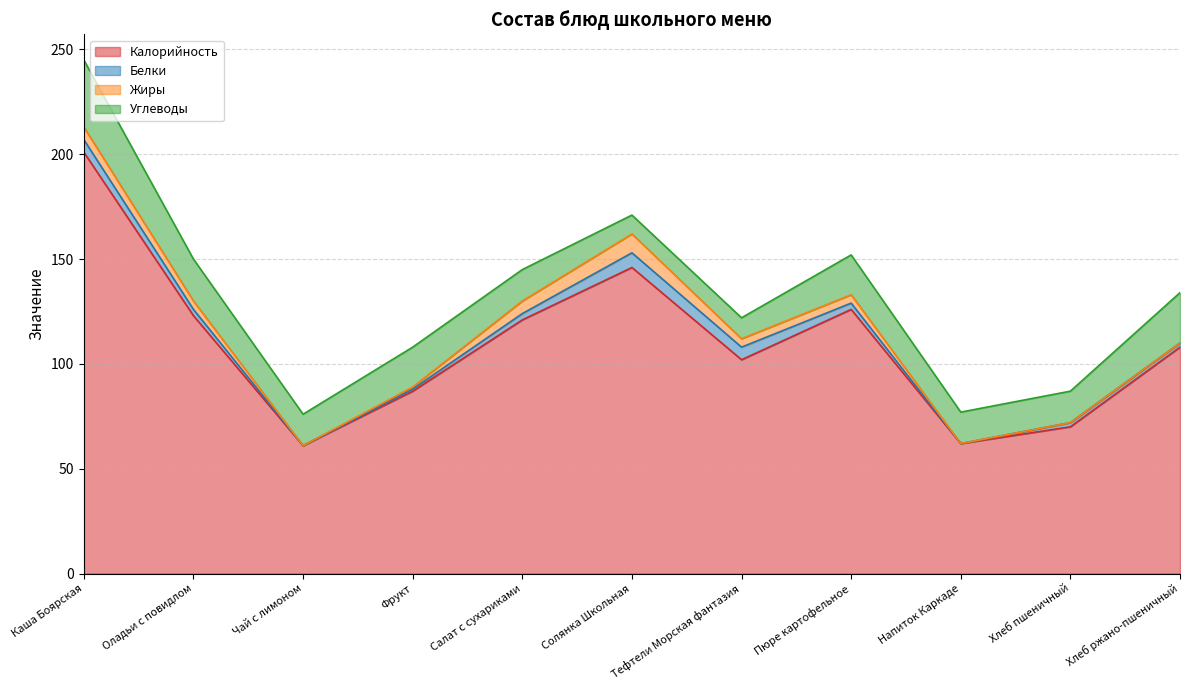

At which label does Белки first exceed 3?

Каша Боярская